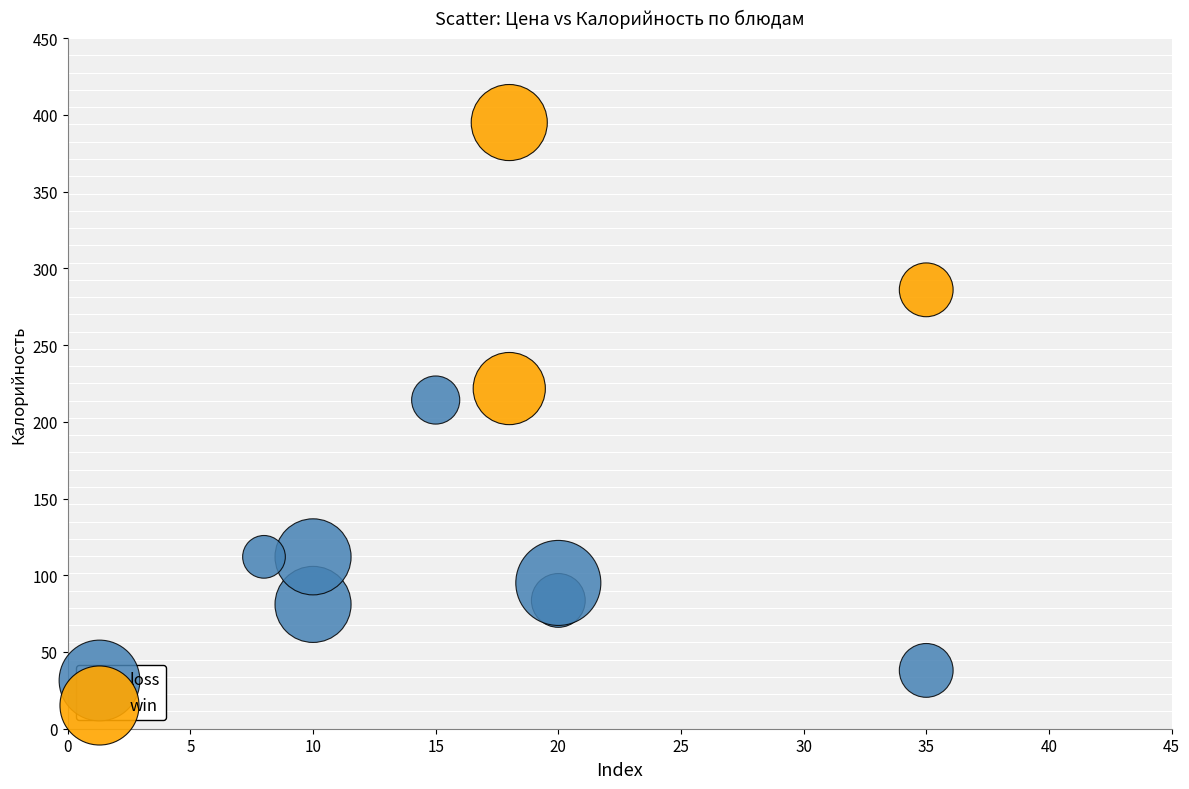

What are all the series names shown in the legend?

loss, win